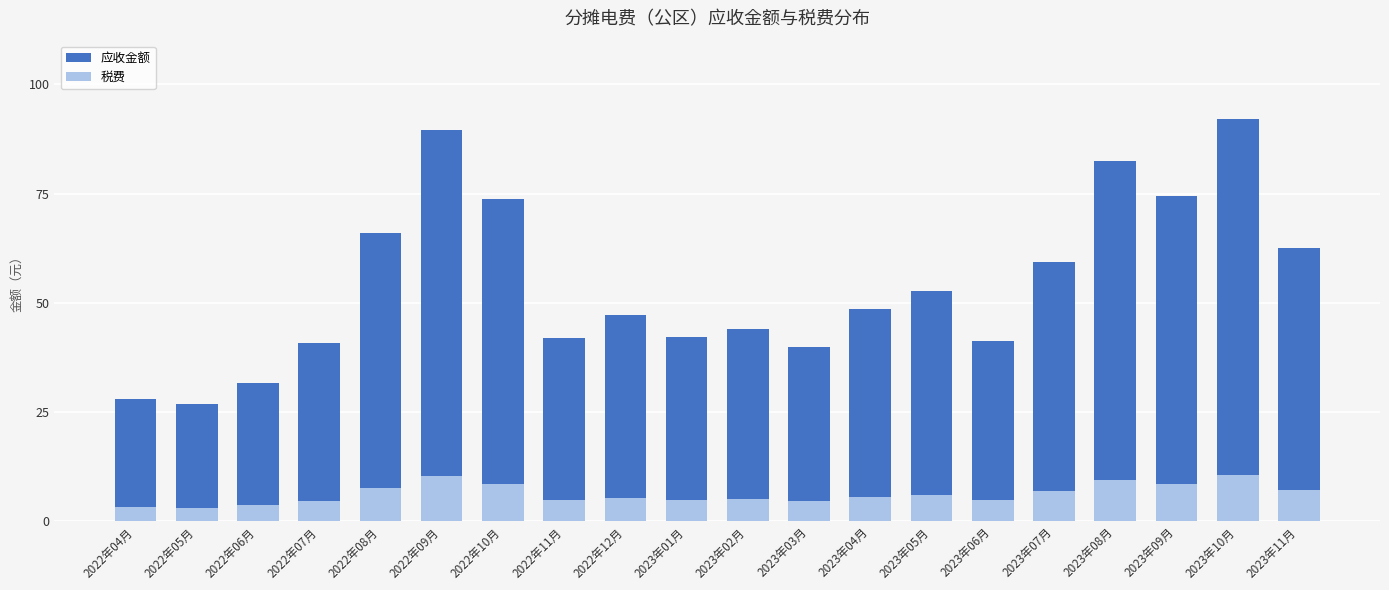

True or false: 税费 has a value of 4.8 at 2023年01月.

True